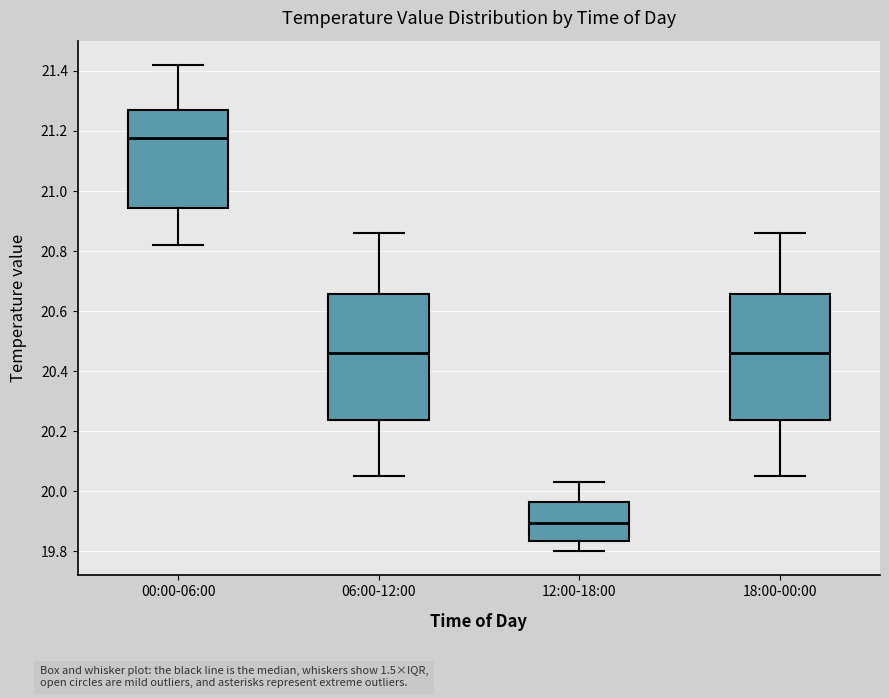

Reading left to right, transcribe this box plot: for each box, give where its median line is, the range the box spans, and where its two whiskers end, as read against the y-axis. The values are not printed on the chart, so give them approximately, as read against the axis.

00:00-06:00: median 21.18, box 20.94 to 21.28, whiskers 20.82 to 21.42
06:00-12:00: median 20.46, box 20.24 to 20.66, whiskers 20.06 to 20.86
12:00-18:00: median 19.90, box 19.84 to 19.96, whiskers 19.80 to 20.04
18:00-00:00: median 20.46, box 20.24 to 20.66, whiskers 20.06 to 20.86